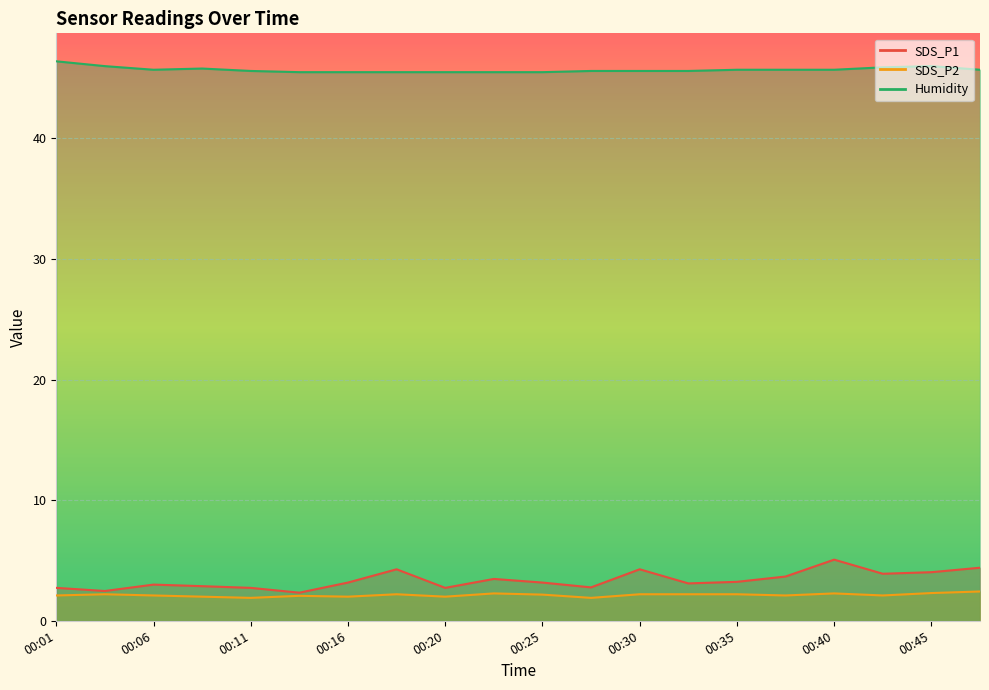

At which category does SDS_P2 reach its first local peak?

00:03